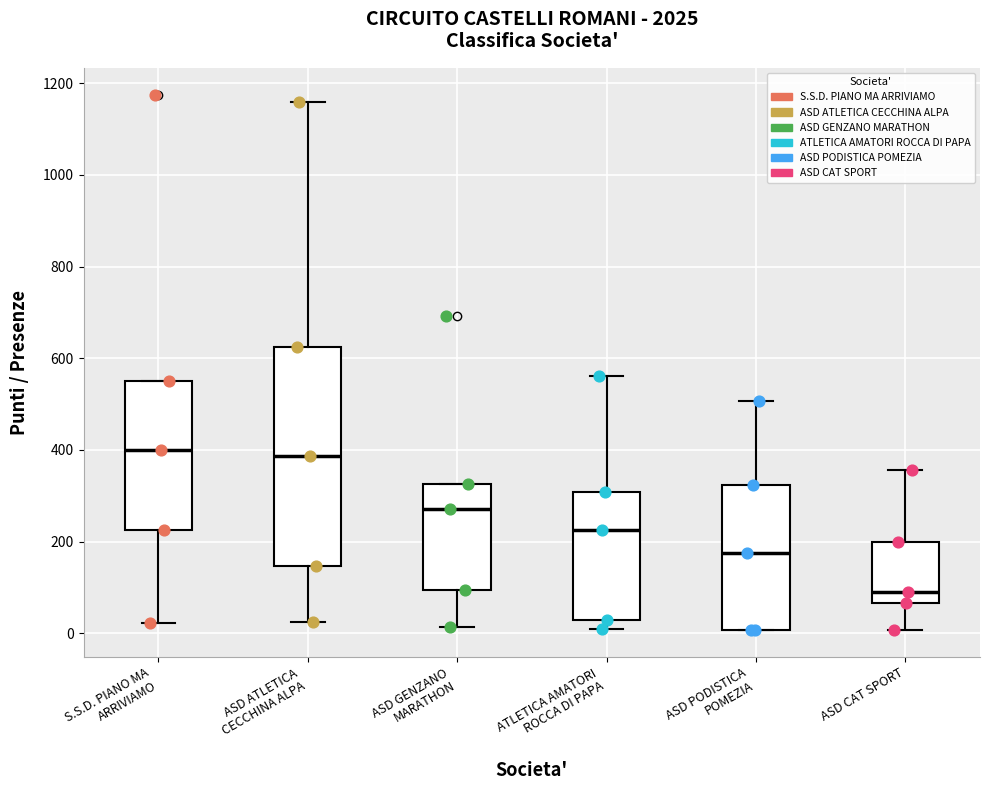

Where is the lower edge of the box for ASD PODISTICA POMEZIA on the y-axis? The values are not printed on the chart, so give them approximately, as read against the axis.

0